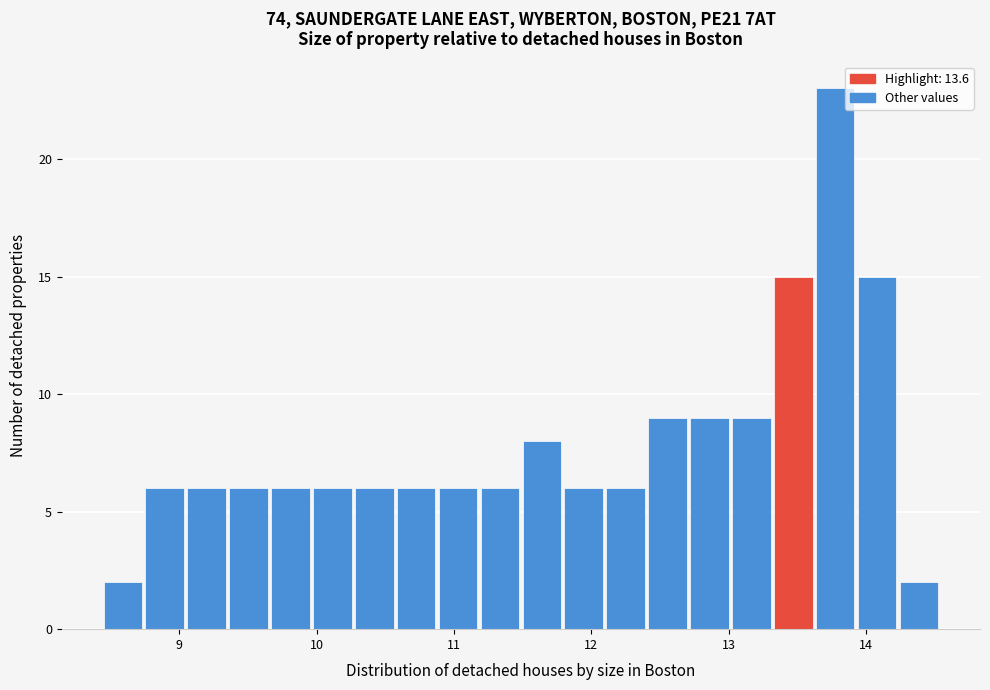

Read against the x-axis, roughly where is the centre of the tallest bar?

13.8